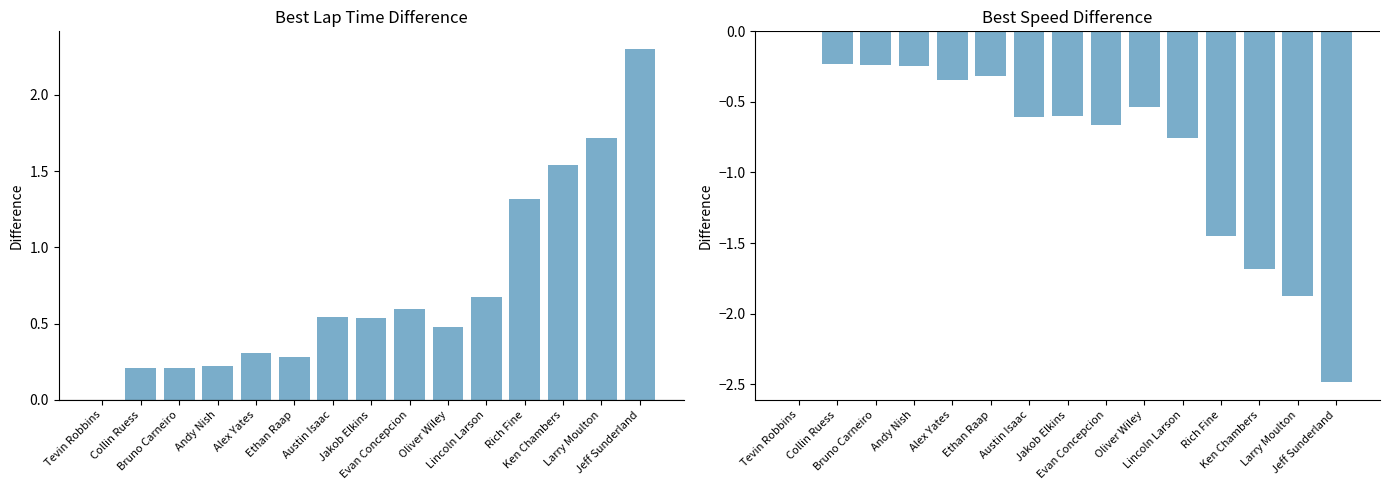

At which category is the sum across all series the highest?

Tevin Robbins